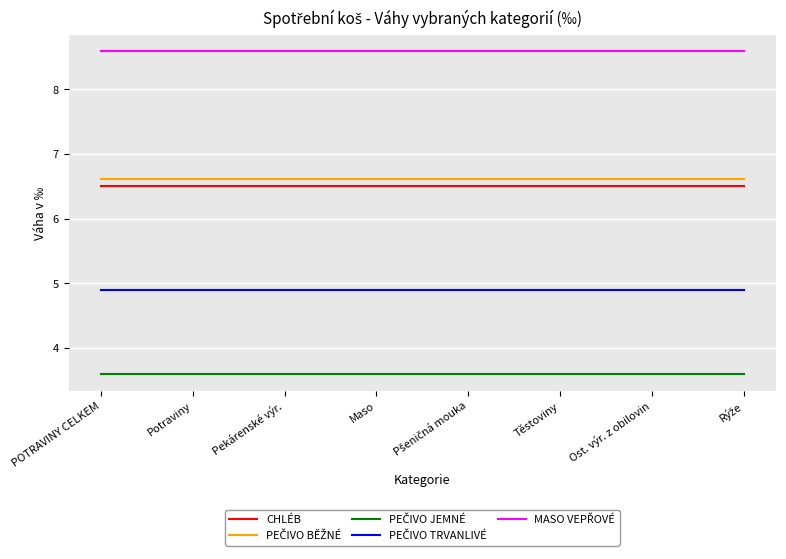

What is the spread (max minus min) of values at Ost. výr. z obilovin?

5.0